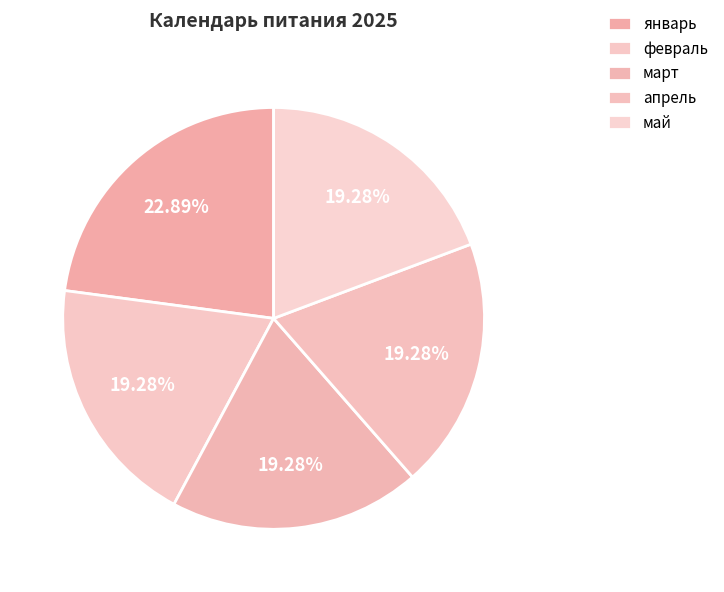

How many segments does this pie chart have?

5